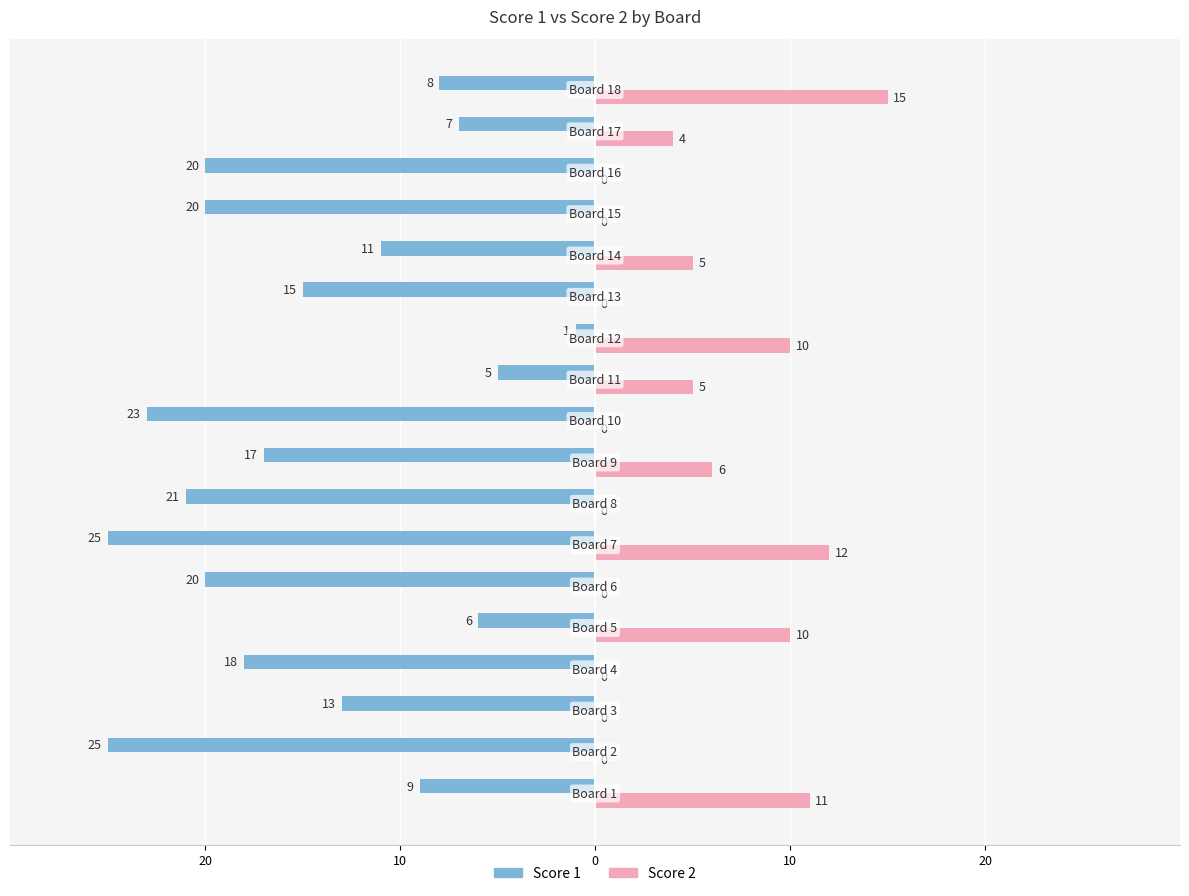

What are all the series names shown in the legend?

Score 1, Score 2